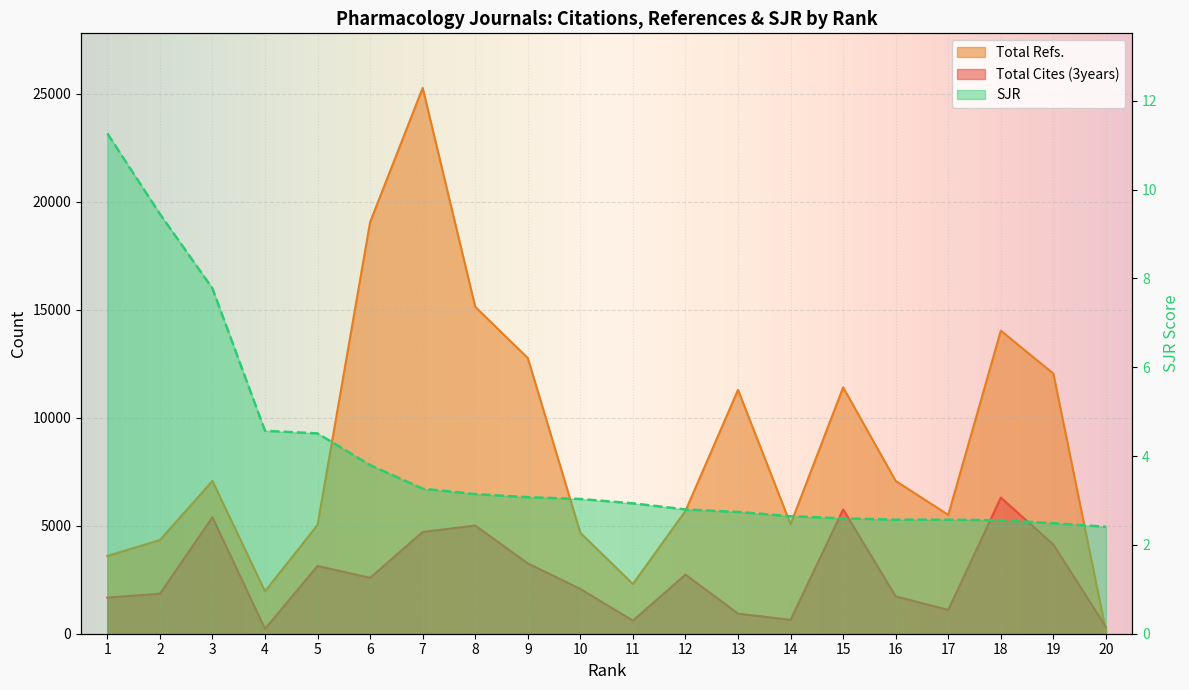

Which series has the widest spread of values?

Total Refs.